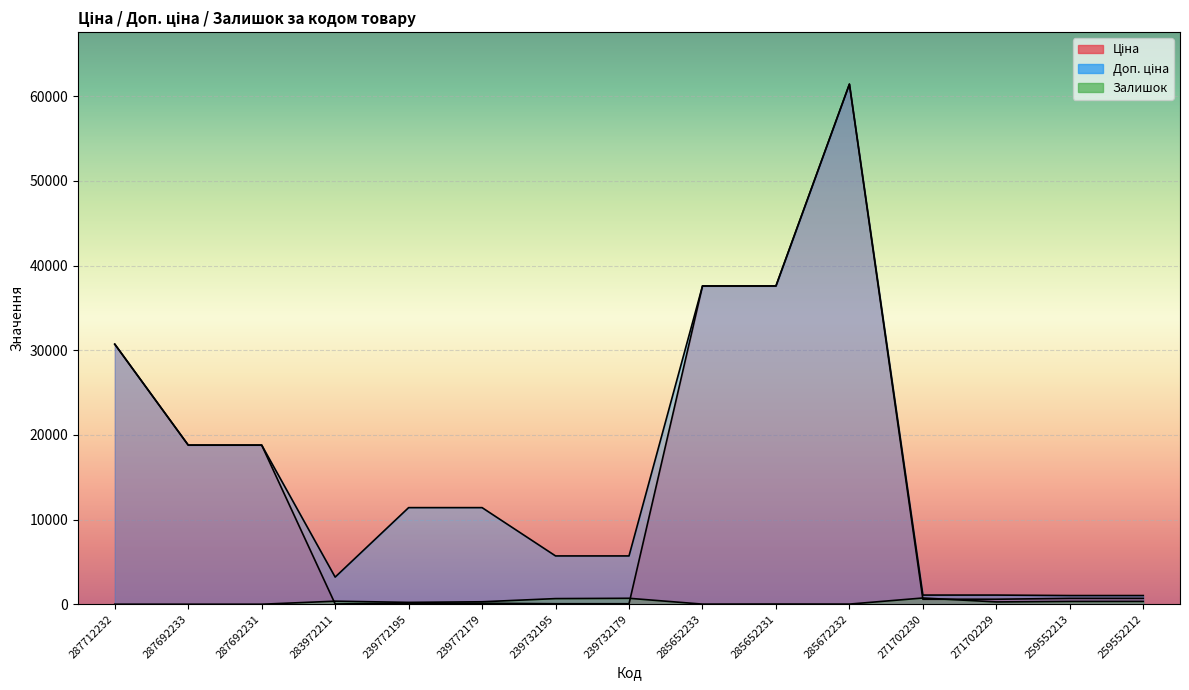

How many lines are shown in the chart?

3